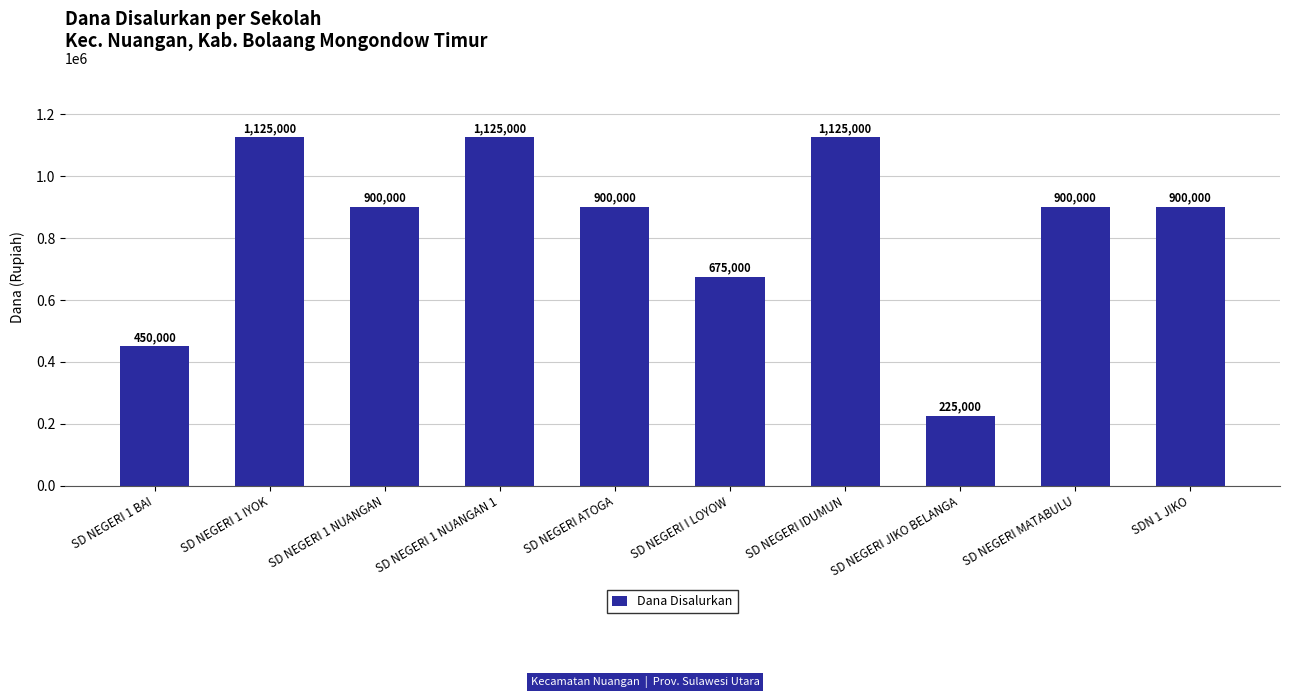

How many values are between 675000 and 1125000?

8